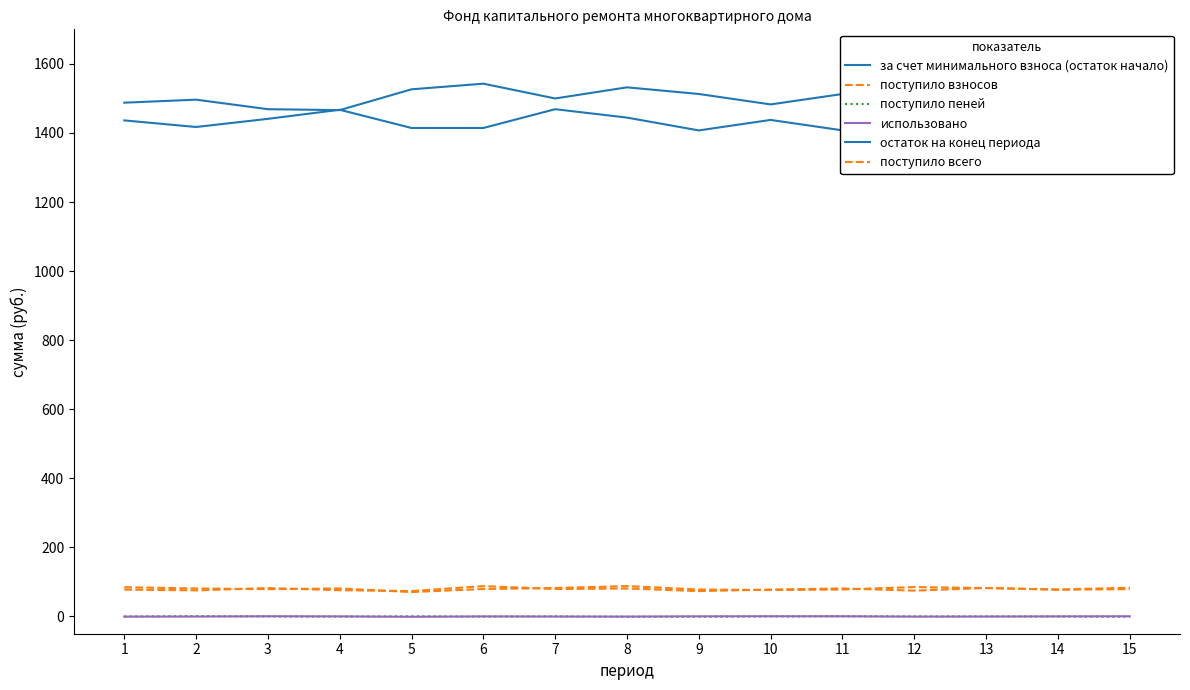

True or false: поступило взносов has a value of 119.3 at 4.

False